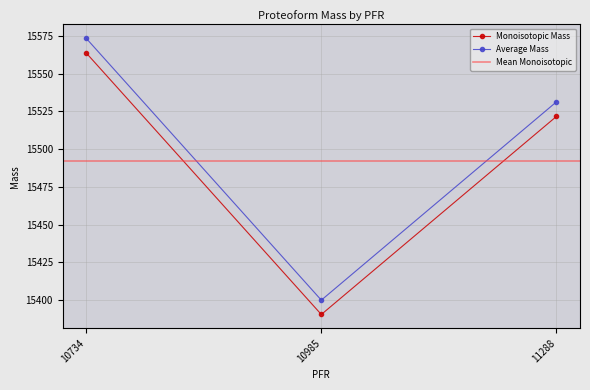

At how many categories does at least one series exceed 15422?

2